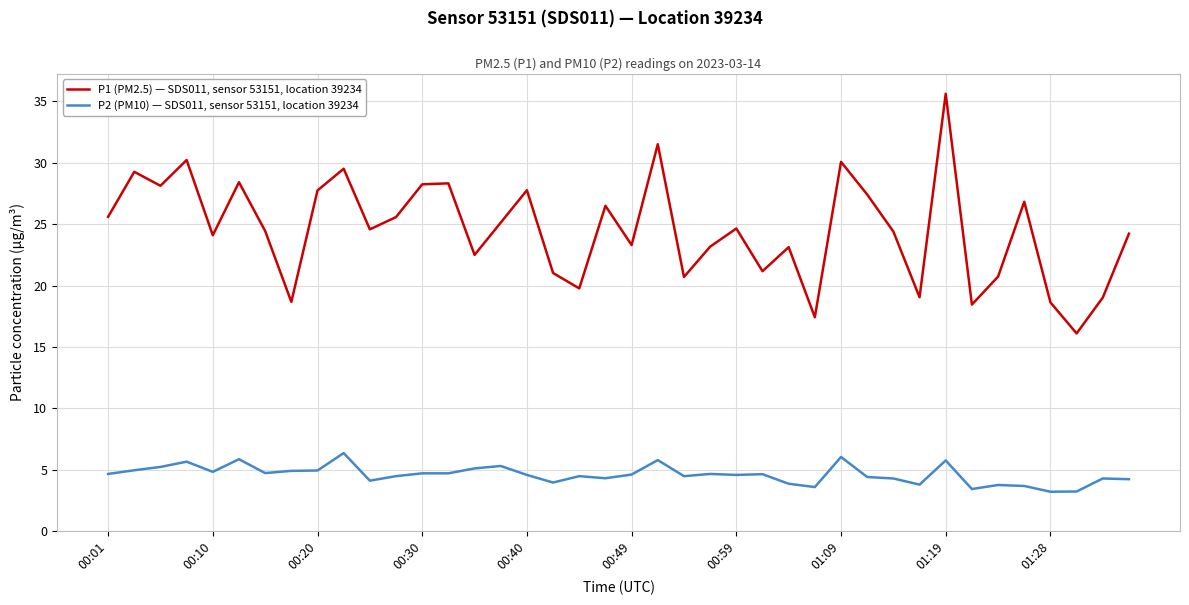

How many lines are shown in the chart?

2